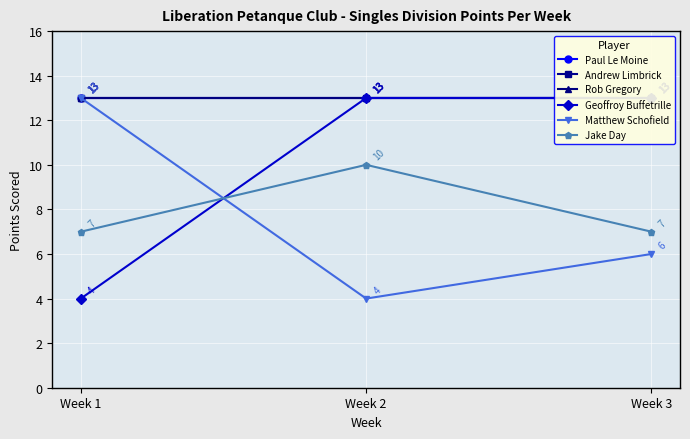

The value of Matthew Schofield at Week 3 is 9. True or false?

False